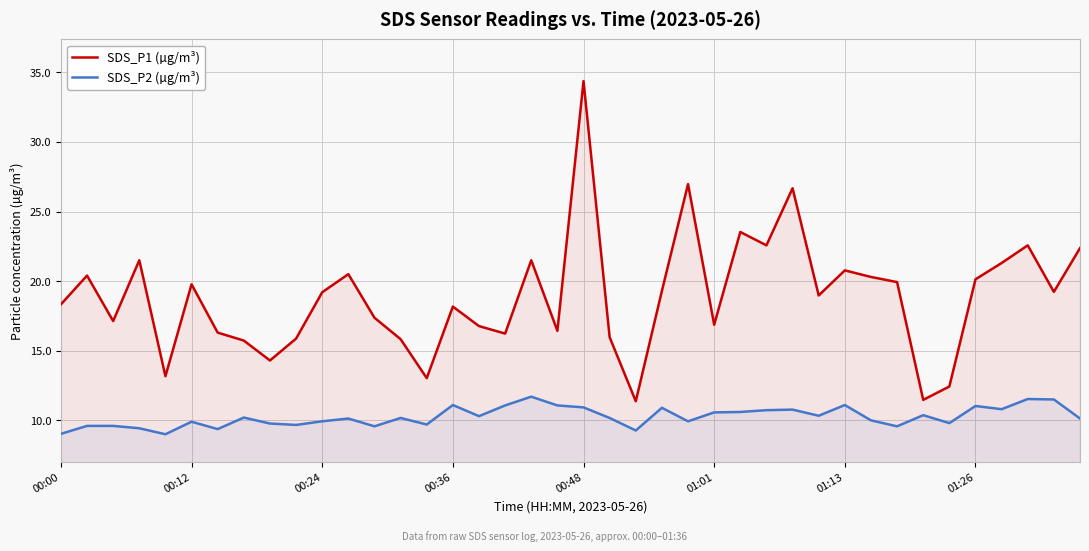

True or false: SDS_P2 (µg/m³) has more than 2 interior local peaks.

True